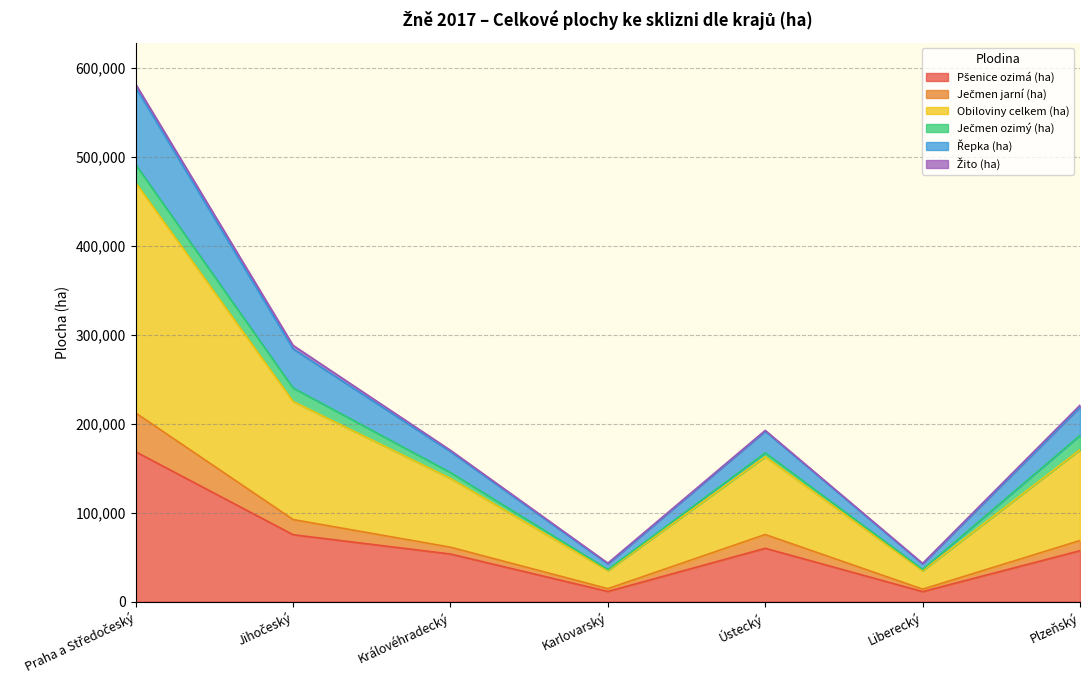

True or false: Obiloviny celkem (ha) and Pšenice ozimá (ha) cross at least once.

False